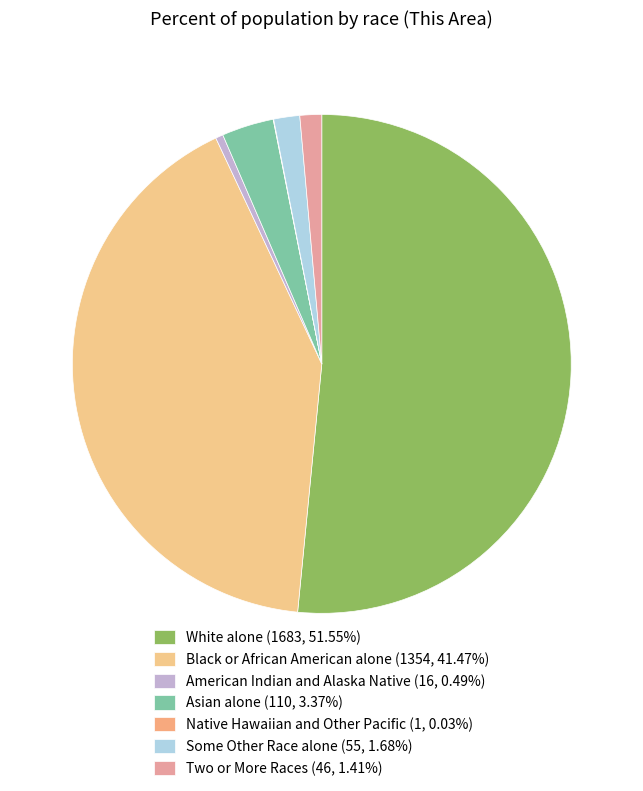

What percentage do American Indian and Alaska Native and Some Other Race alone together represent?

2.2%